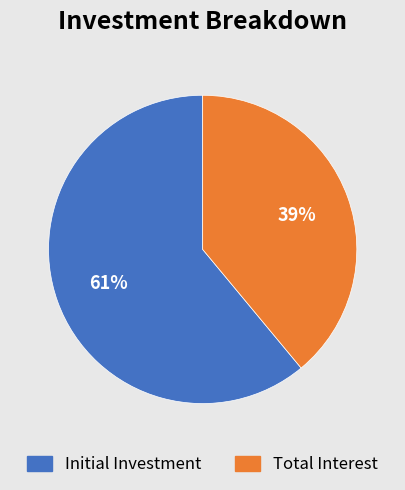

Do Total Interest and Initial Investment together represent more than half of the pie?

Yes